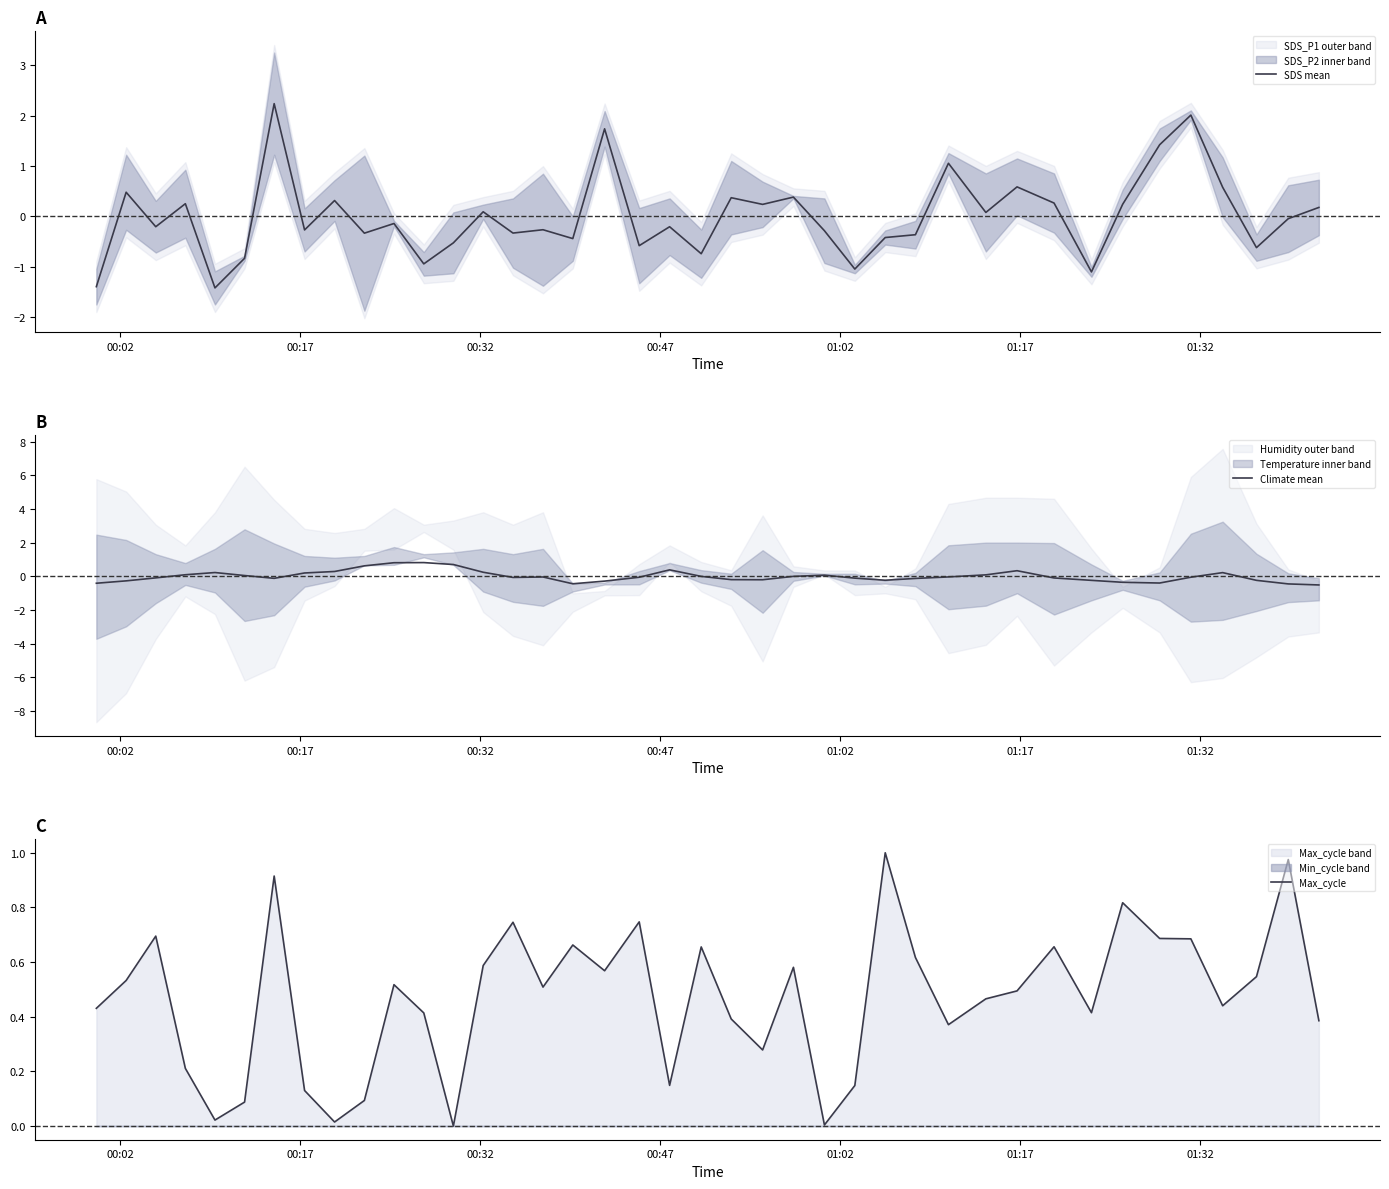

What is the maximum value for SDS mean?

2.2